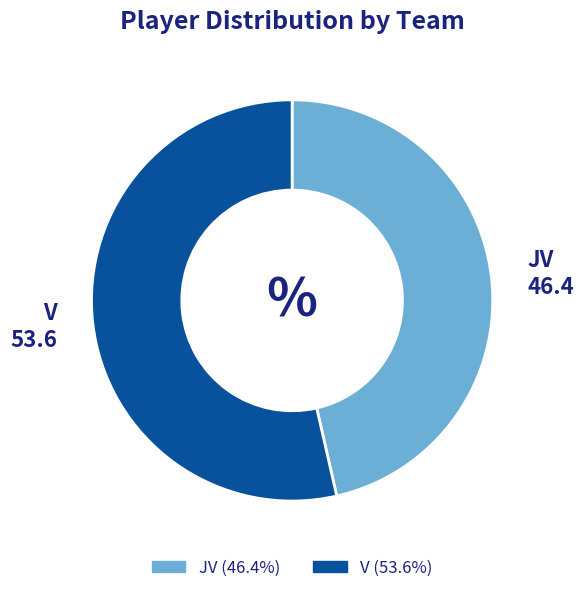

Which category accounts for the majority?

V